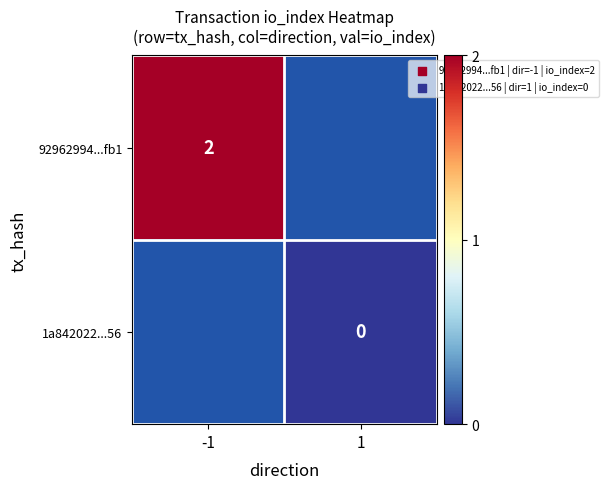

True or false: 92962994...fb1 has a value of 2 at -1.

True